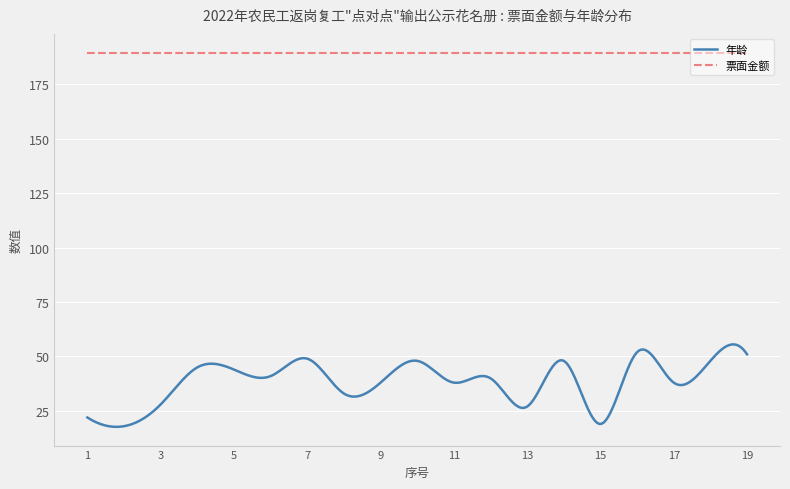

Does the chart have visible grid lines?

Yes